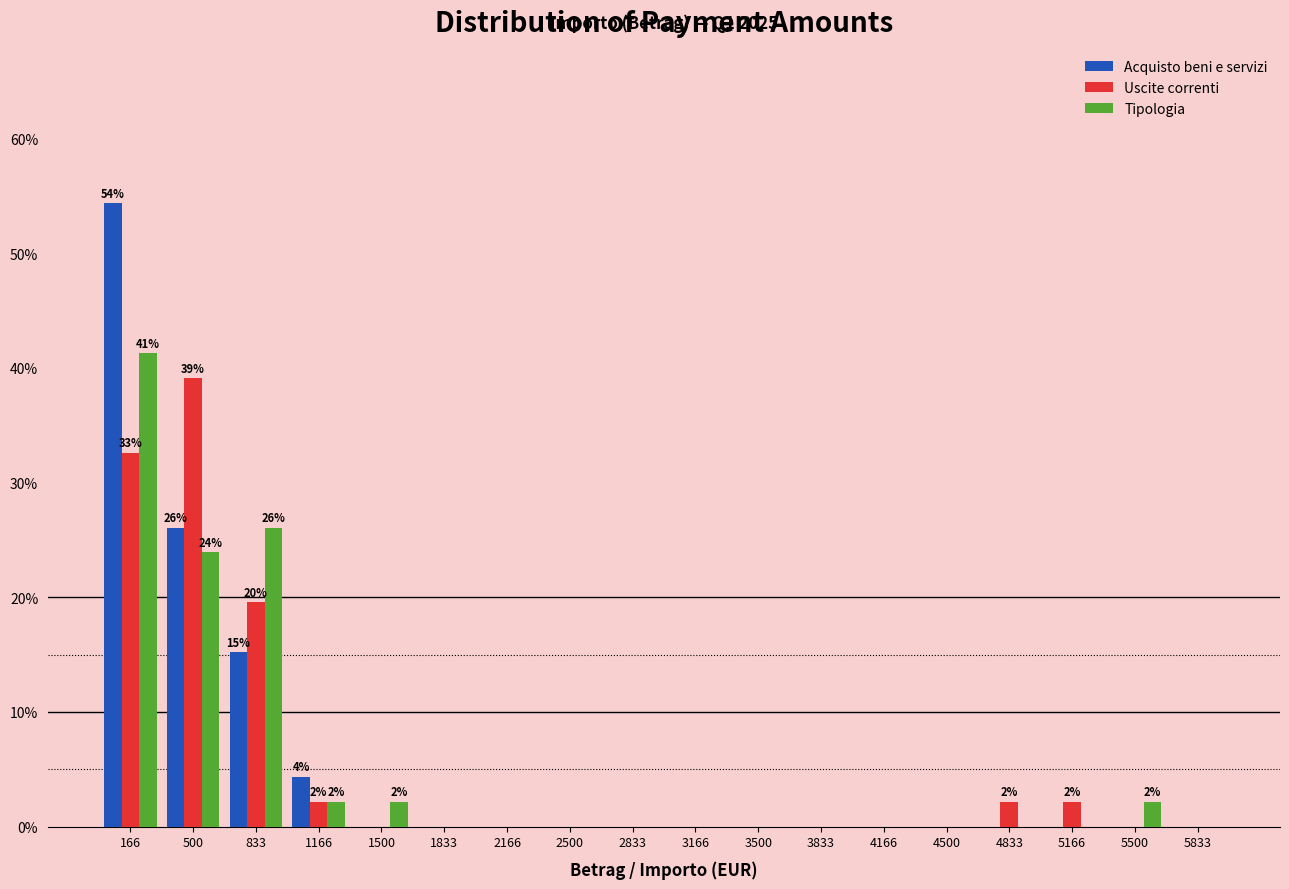

In the Uscite correnti series, which range on the x-axis has the tallest bar?

350 to 650